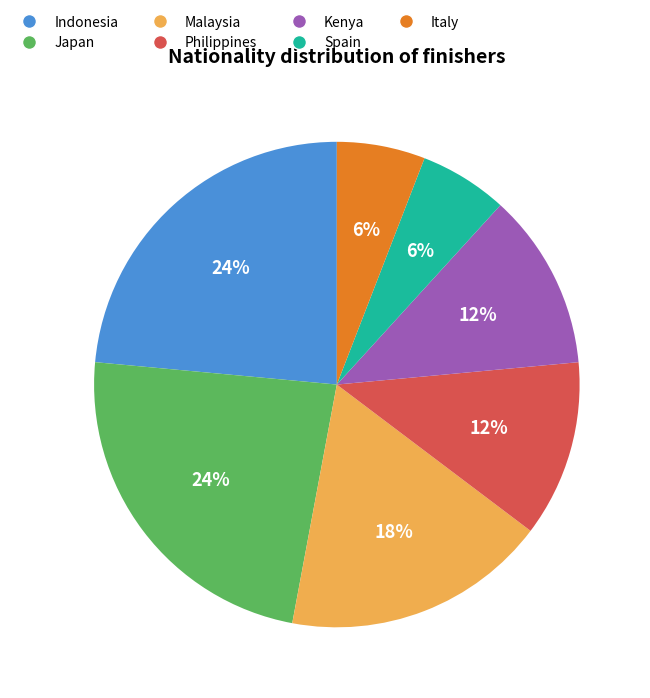

Does Philippines represent more than half of the total?

No